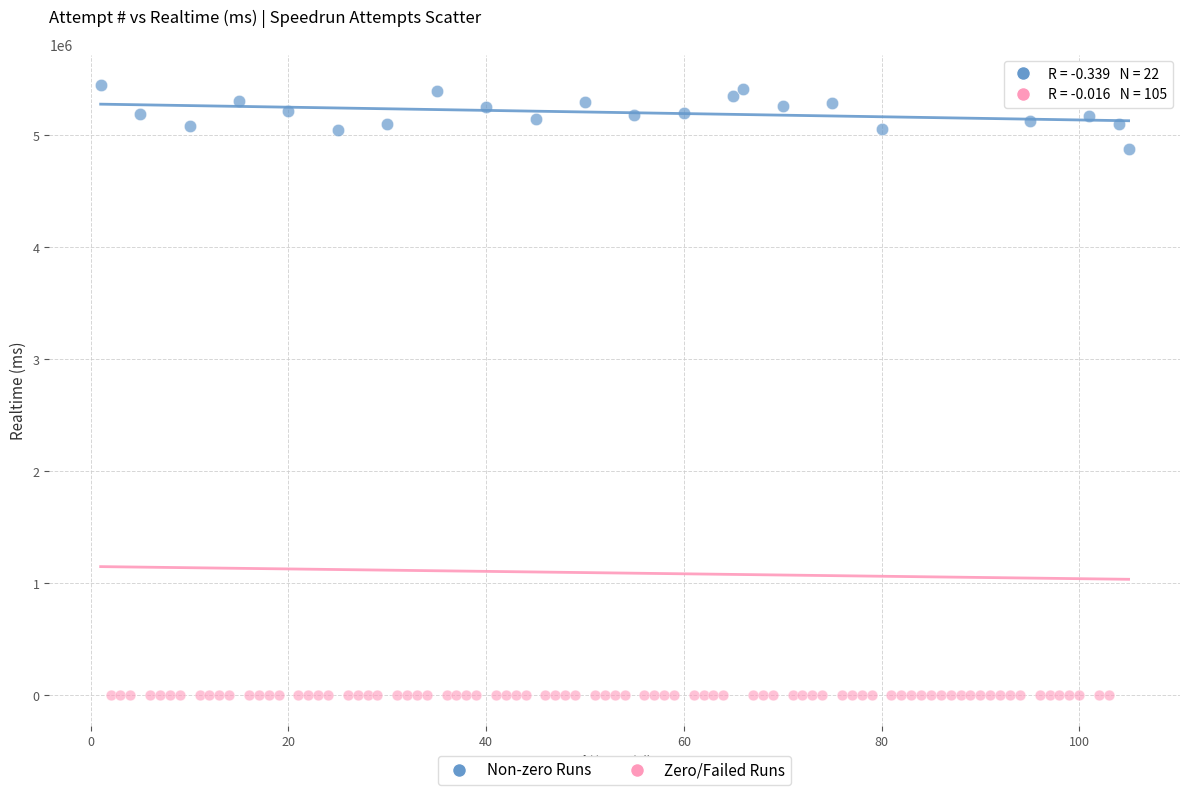

What are all the series names shown in the legend?

Non-zero Runs, Zero/Failed Runs